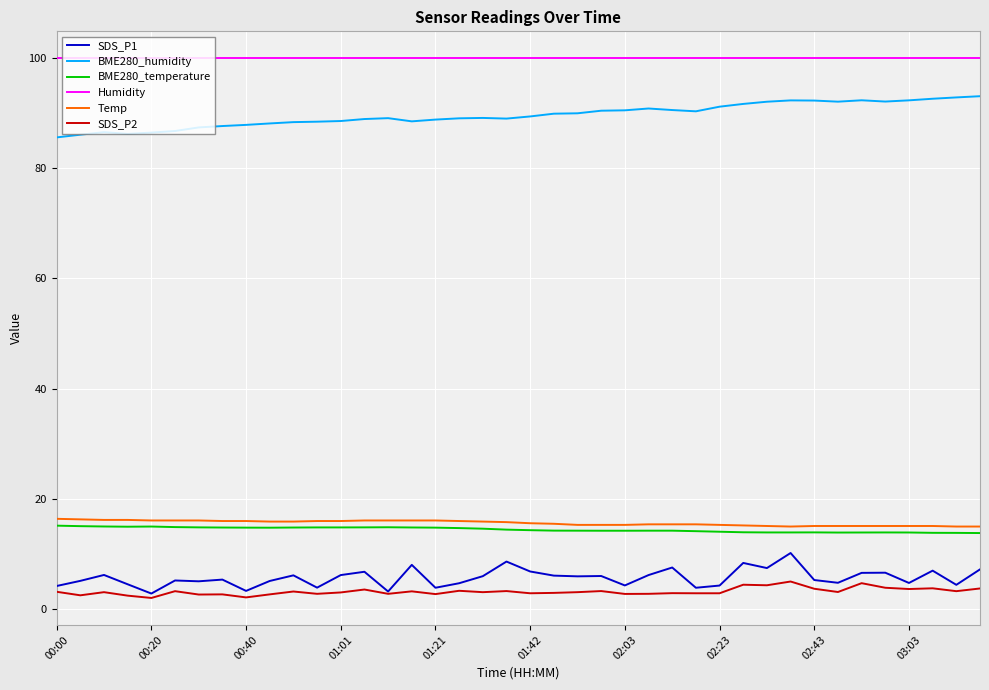

How many lines are shown in the chart?

6